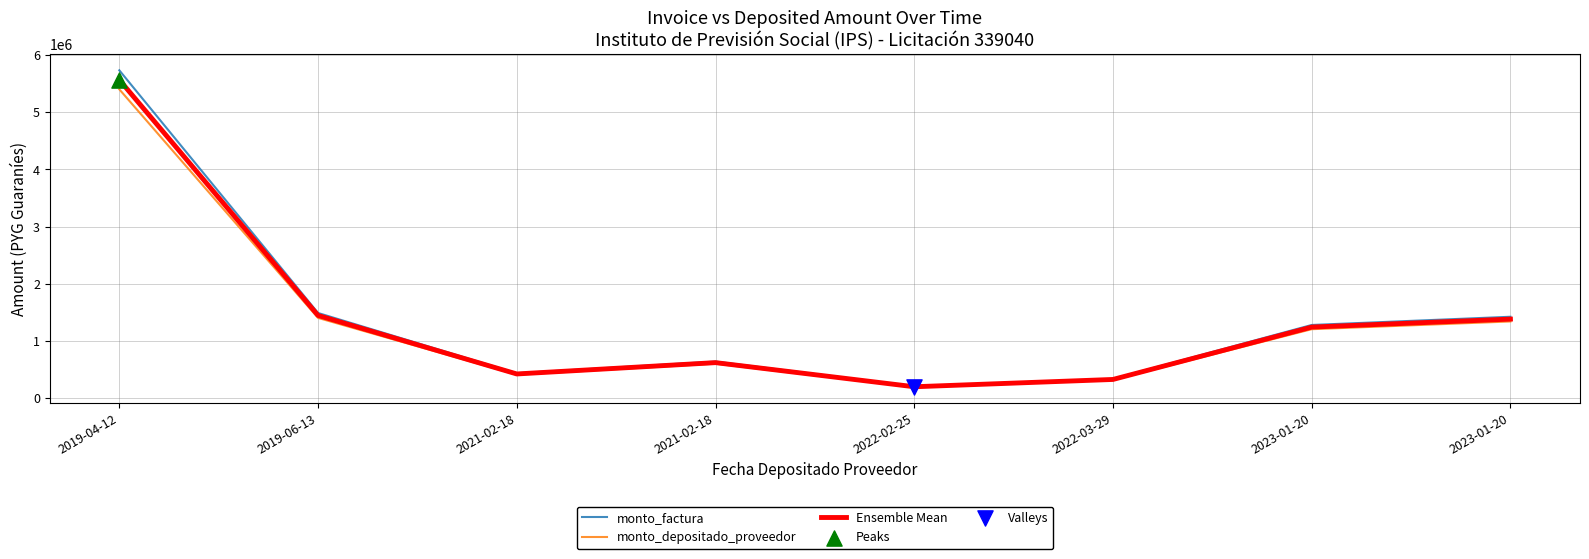

How many lines are shown in the chart?

3